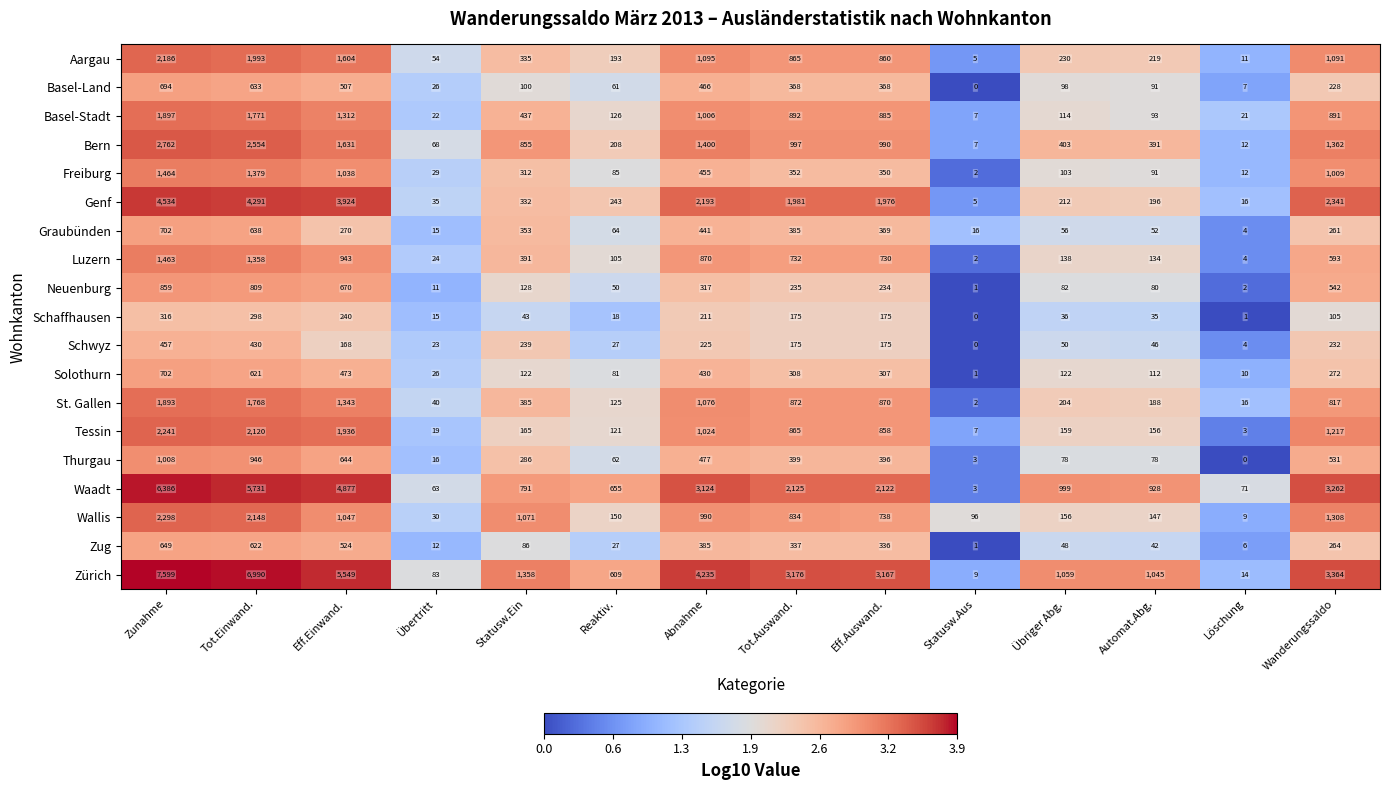

At how many categories does at least one series exceed 5396?

3